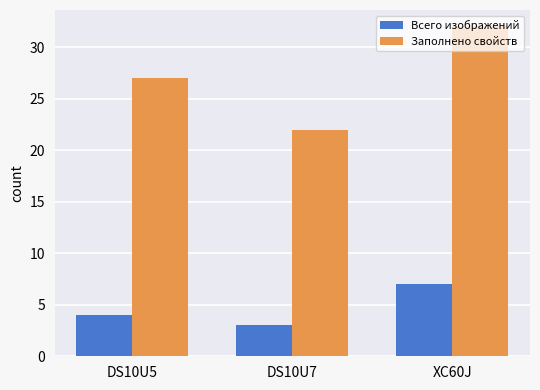

Reading right to left, extract all data points from this chart.

Всего изображений: 7	3	4
Заполнено свойств: 32	22	27